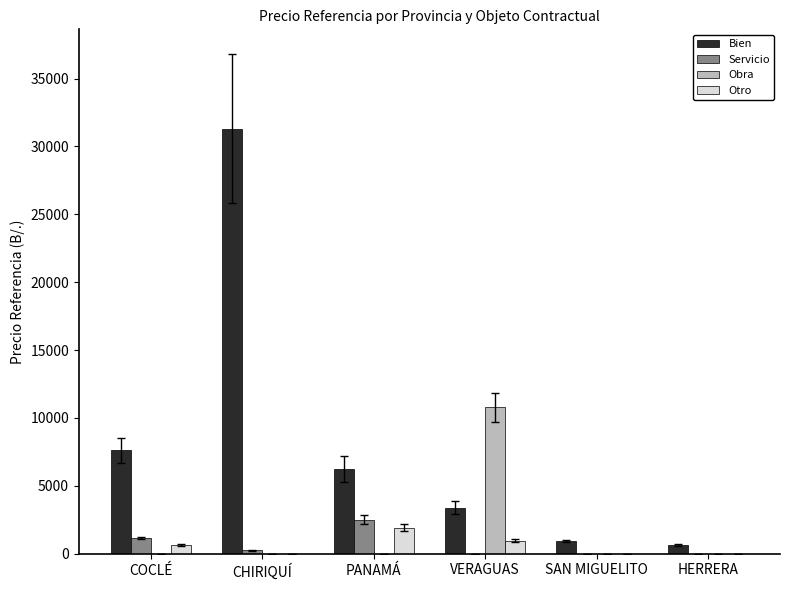

What is the highest value of the Obra series?

10791.7